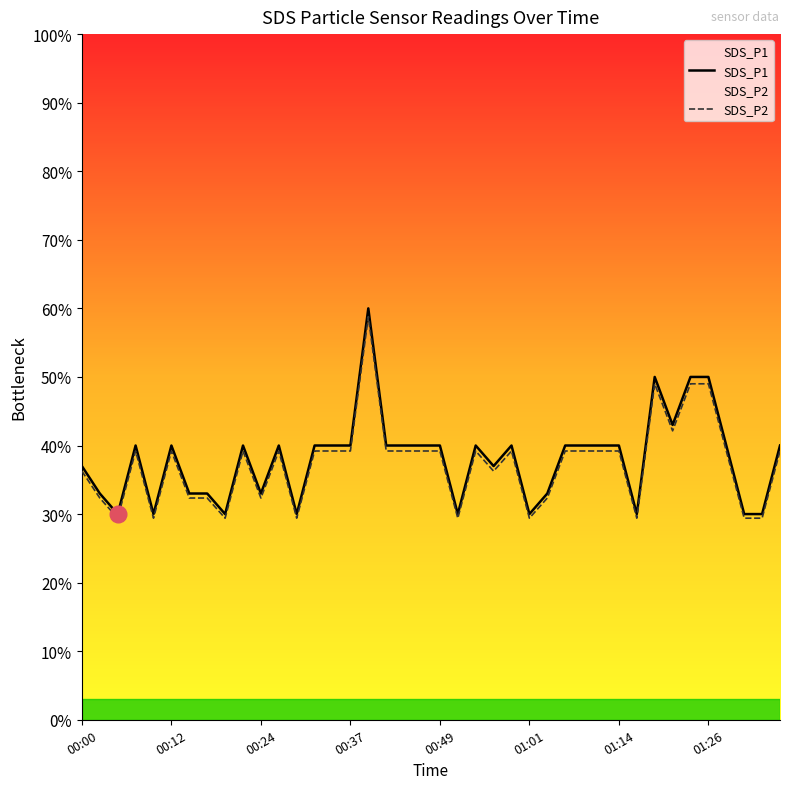

In SDS_P2, how many points are higher than both neighbors (excluding endpoints)?

8